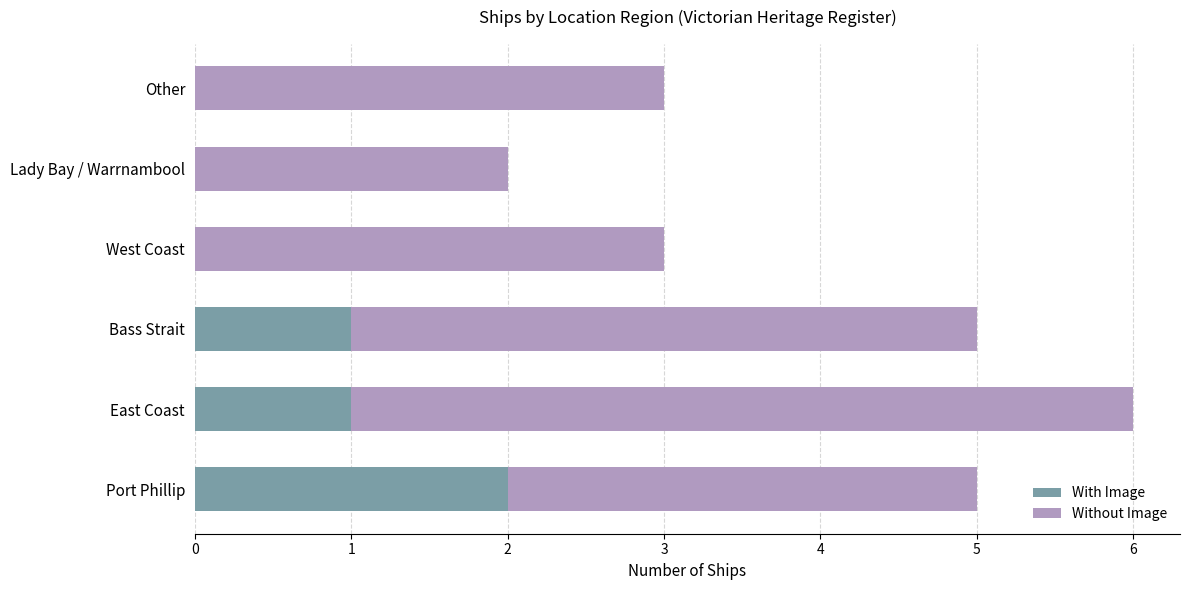

What is the total value across all series at Bass Strait?

5